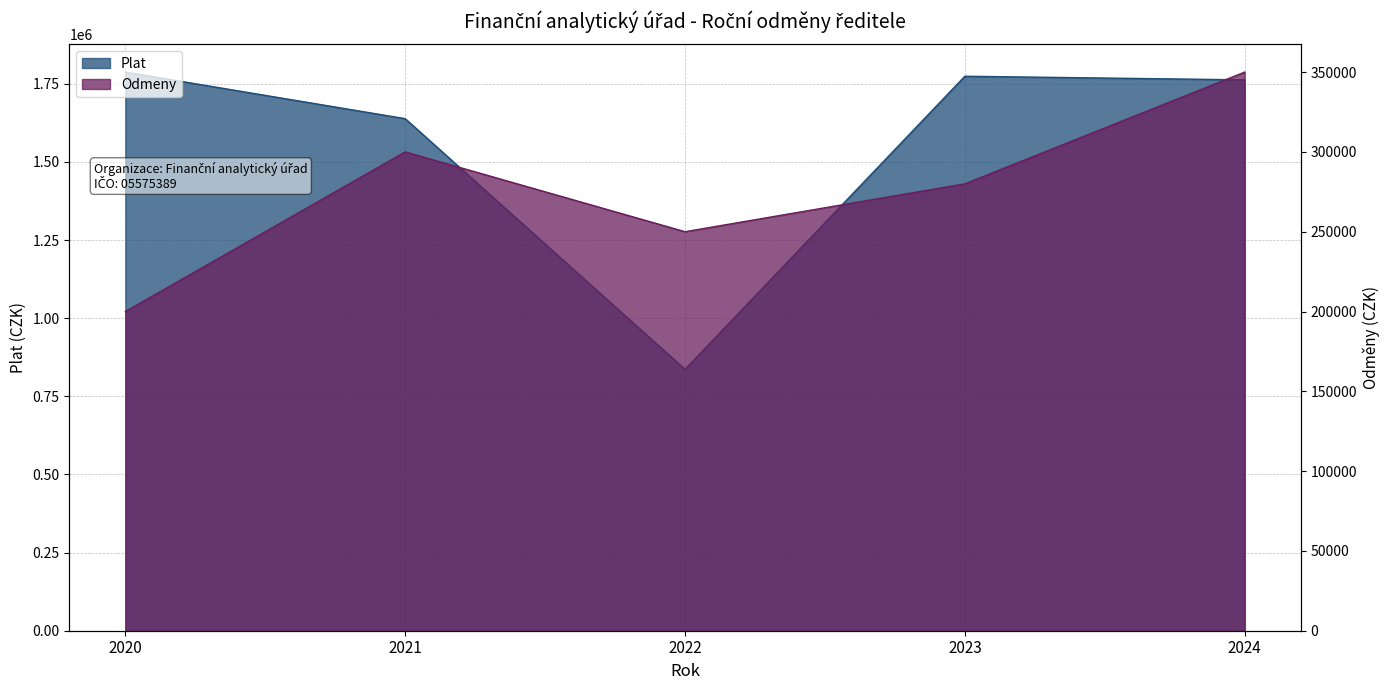

Between 2020 and 2021, which series saw the biggest shift?

Plat